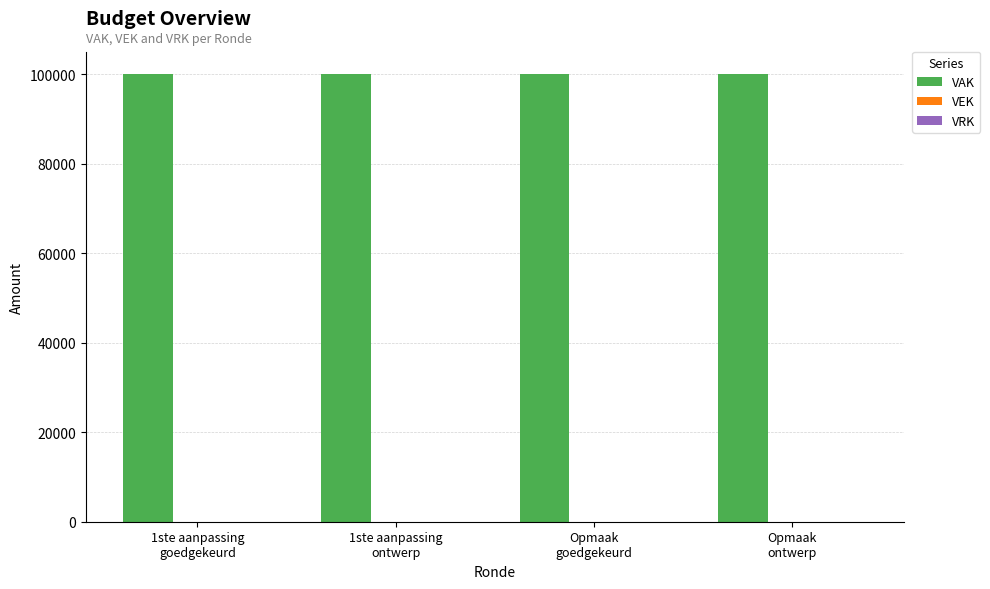

At which category does the chart reach its minimum across all series?

1ste aanpassing
goedgekeurd